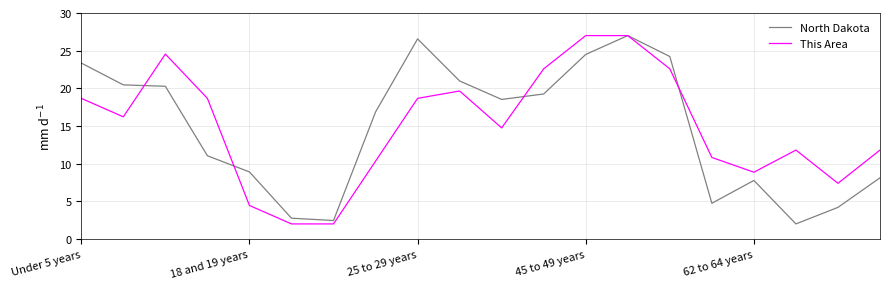

What is the difference between the second highest and second lowest values in the North Dakota series?

24.1